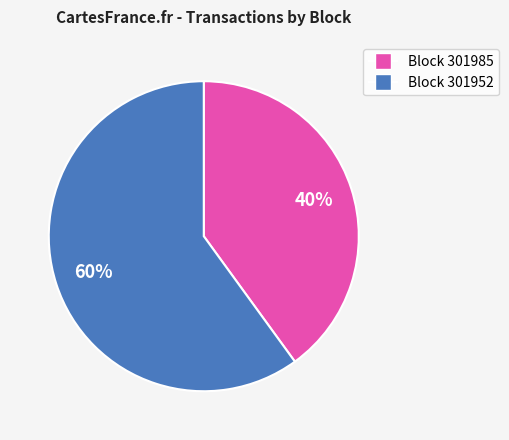

Is there any slice that represents more than half of the pie?

Yes